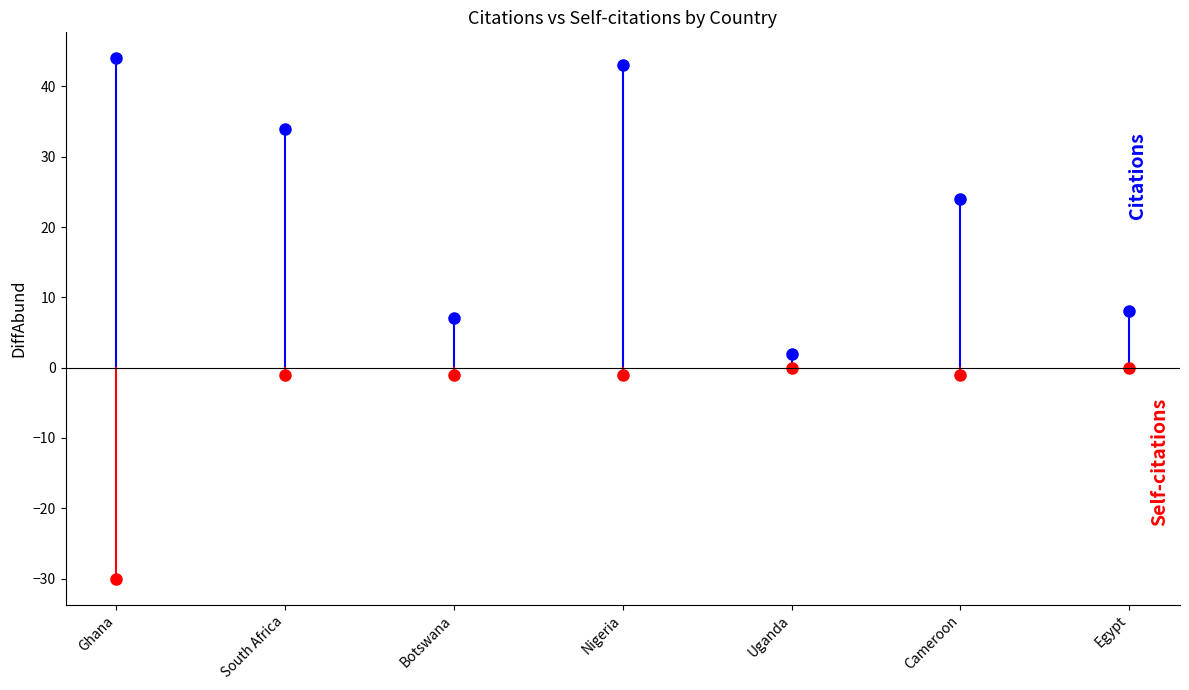

What is the maximum value for Citations?

44